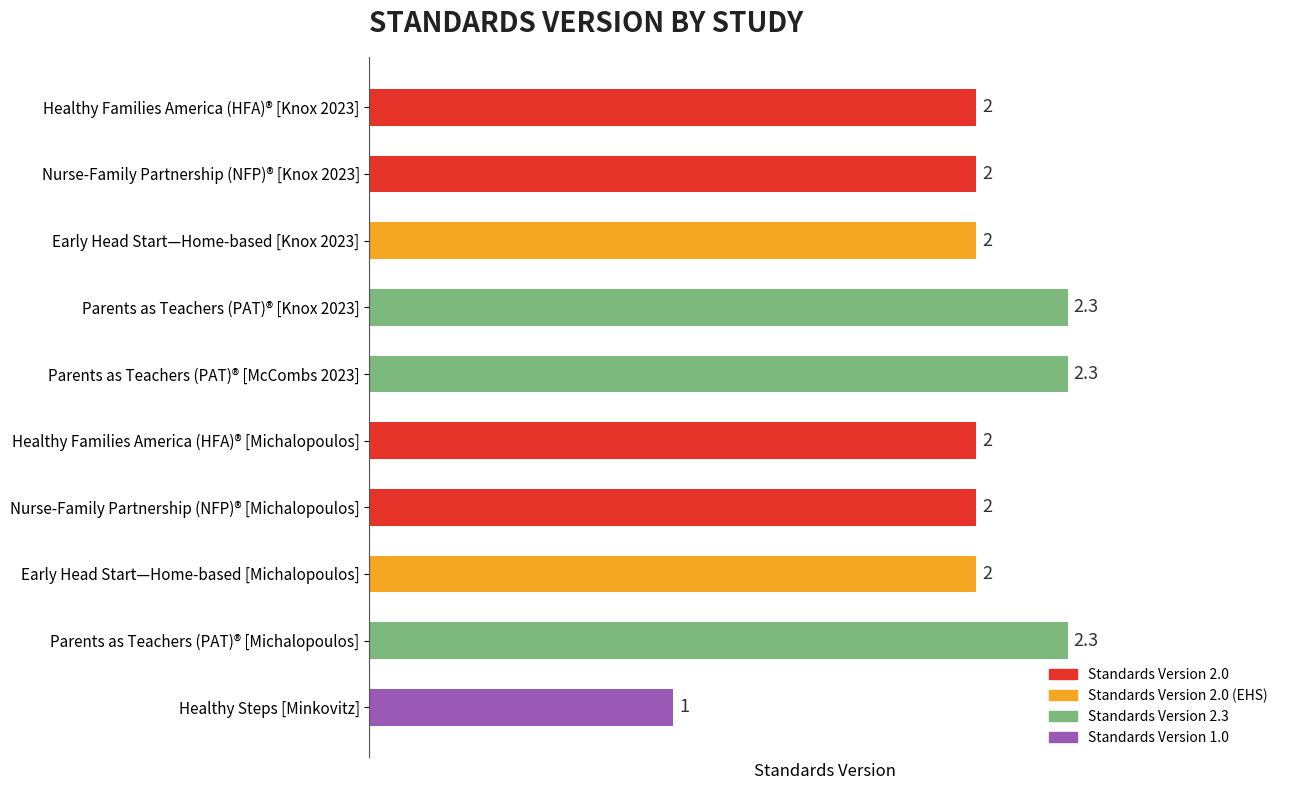

What is the label of the 8th bar from the right?

Early Head Start—Home-based [Knox 2023]